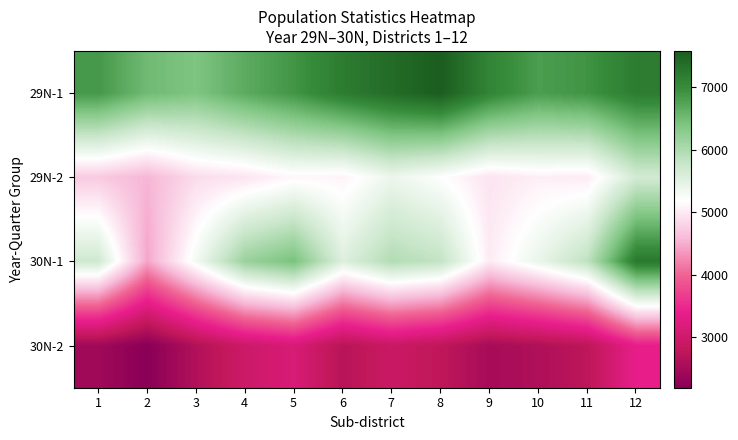

At how many categories does at least one series exceed 3694?

12